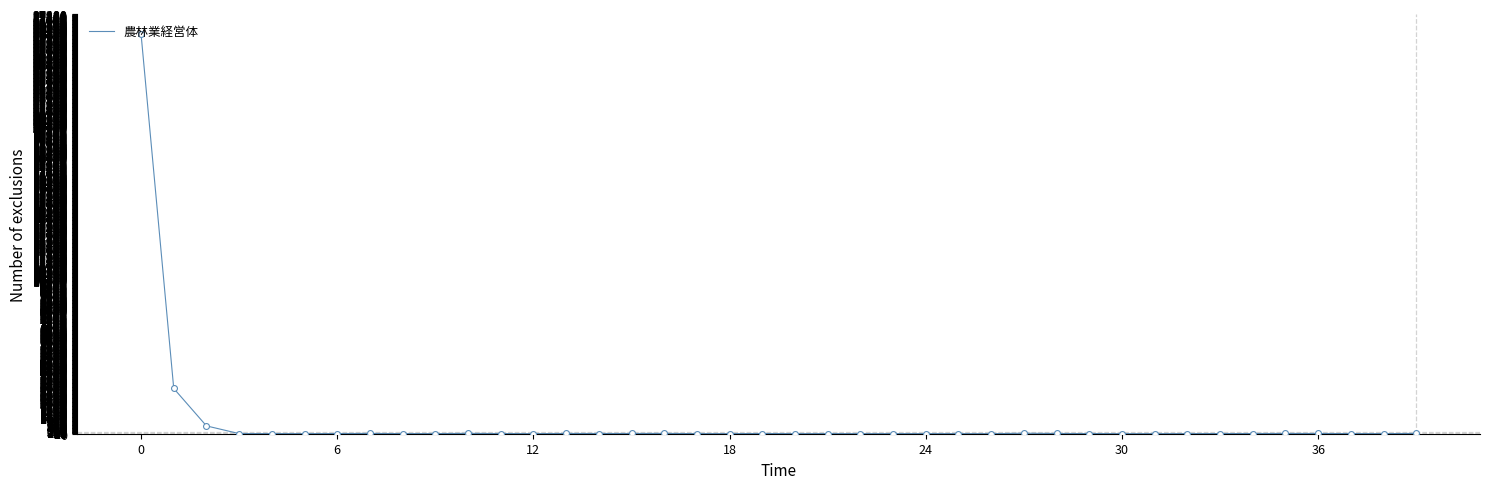

What is the maximum value shown in the chart?

26106